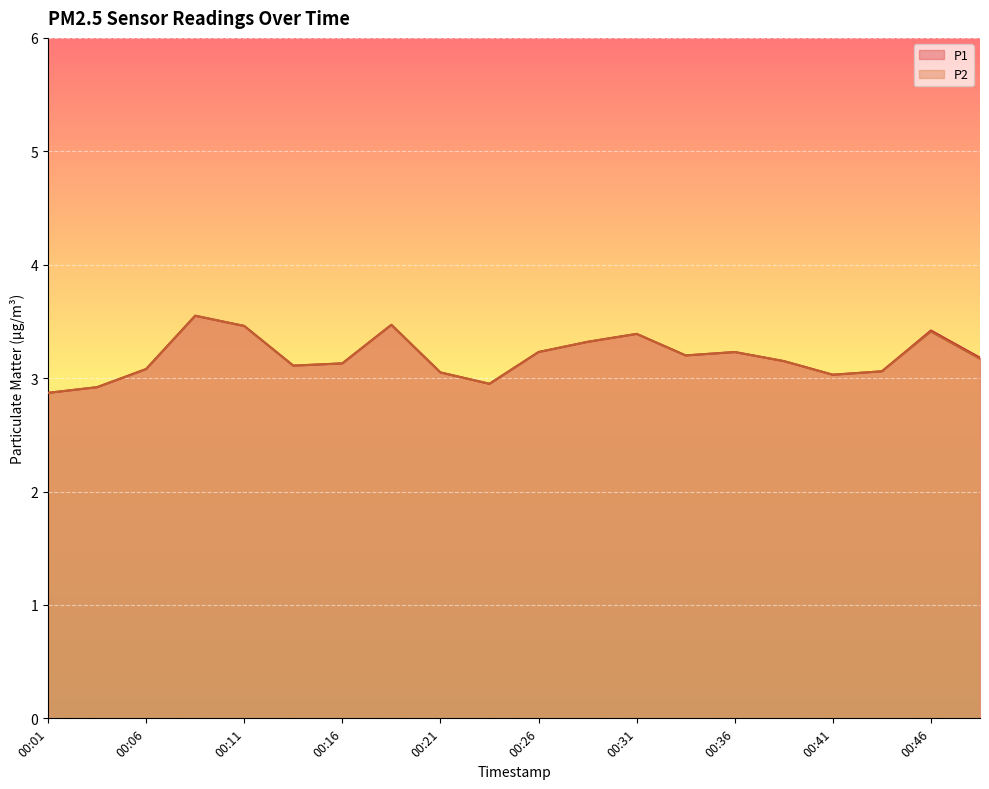

Between 00:16 and 00:43, which series saw the biggest shift?

P1